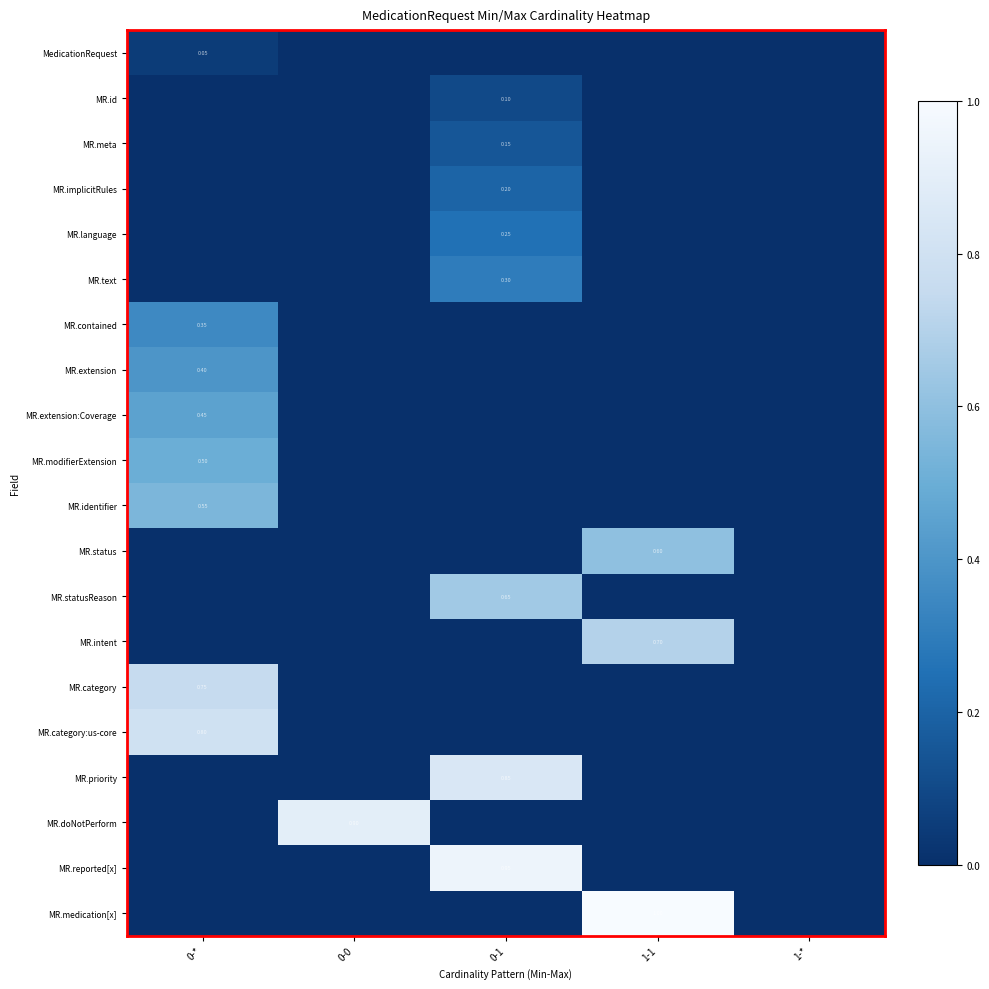

How many MR.extension:Coverage values are between 0 and 1?

5